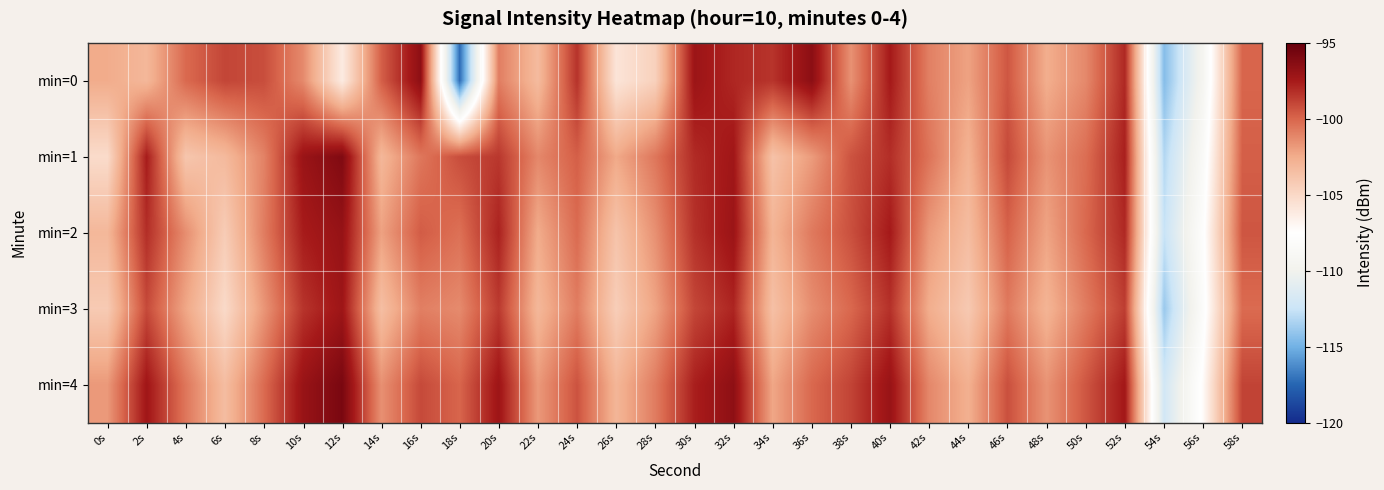

Which category has the lowest value across all series?

18s